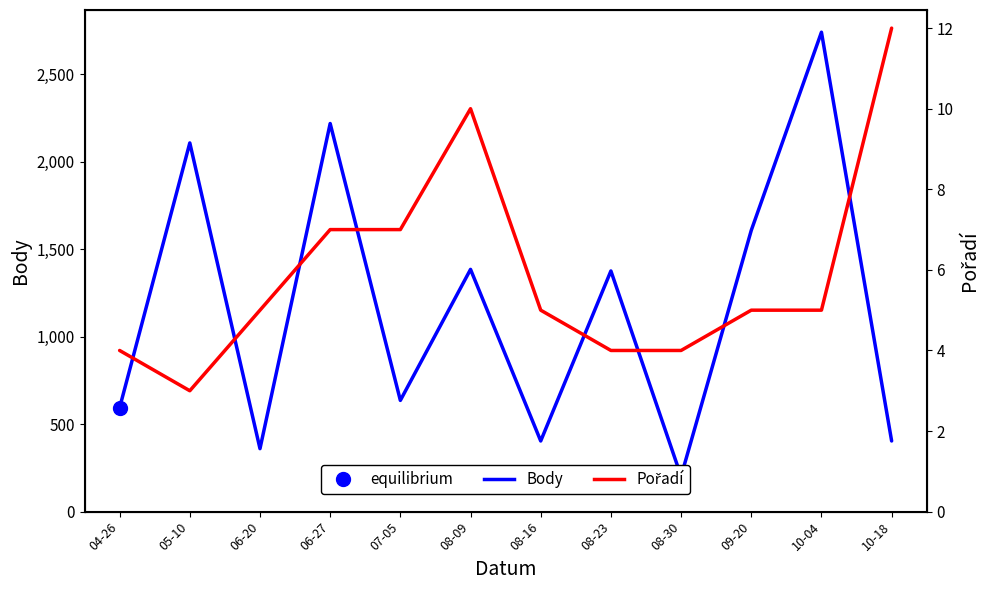

Reading left to right, extract all data points from this chart.

Body: 594	2108	360	2219	636	1385	404	1376	202	1608	2741	404
Pořadí: 4	3	5	7	7	10	5	4	4	5	5	12